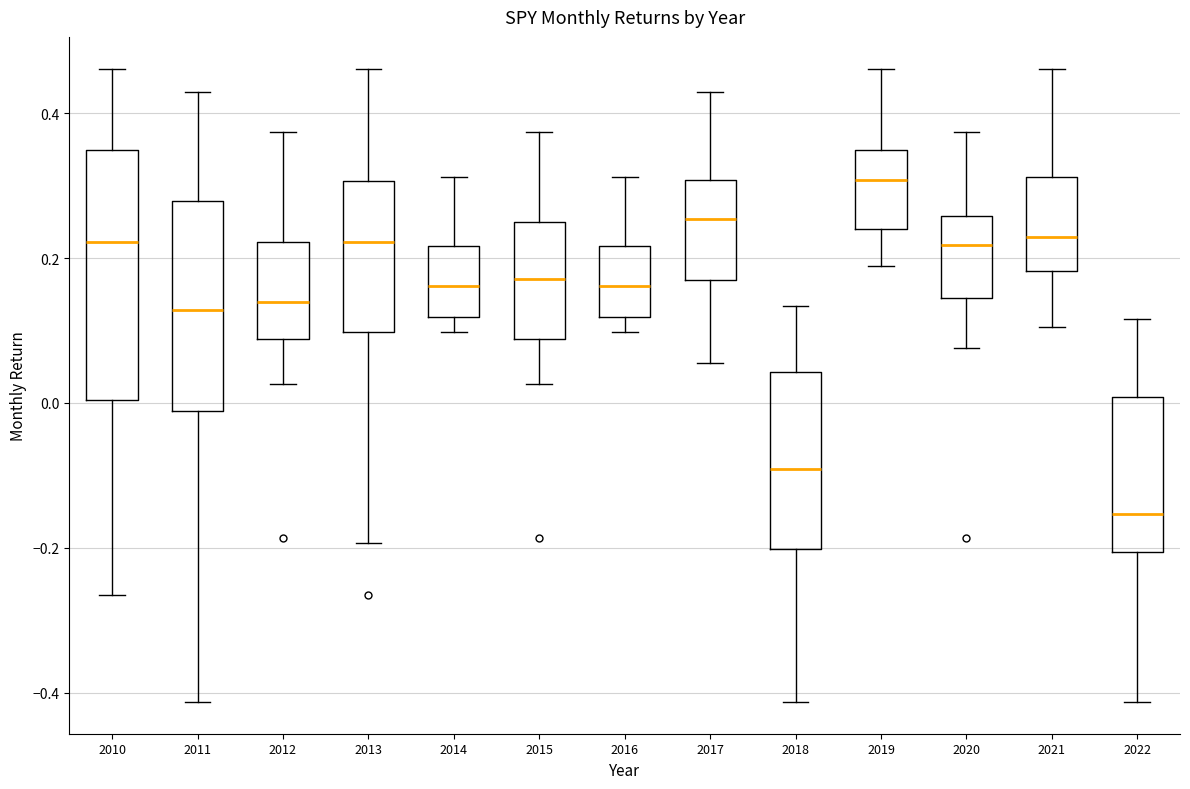

Reading left to right, transcribe this box plot: for each box, give where its median line is, the range the box spans, and where its two whiskers end, as read against the y-axis. The values are not printed on the chart, so give them approximately, as read against the axis.

2010: median 0.22, box 0.00 to 0.34, whiskers -0.26 to 0.46
2011: median 0.12, box -0.02 to 0.28, whiskers -0.42 to 0.42
2012: median 0.14, box 0.08 to 0.22, whiskers 0.02 to 0.38
2013: median 0.22, box 0.10 to 0.30, whiskers -0.20 to 0.46
2014: median 0.16, box 0.12 to 0.22, whiskers 0.10 to 0.32
2015: median 0.18, box 0.08 to 0.24, whiskers 0.02 to 0.38
2016: median 0.16, box 0.12 to 0.22, whiskers 0.10 to 0.32
2017: median 0.26, box 0.16 to 0.30, whiskers 0.06 to 0.42
2018: median -0.10, box -0.20 to 0.04, whiskers -0.42 to 0.14
2019: median 0.30, box 0.24 to 0.34, whiskers 0.18 to 0.46
2020: median 0.22, box 0.14 to 0.26, whiskers 0.08 to 0.38
2021: median 0.22, box 0.18 to 0.32, whiskers 0.10 to 0.46
2022: median -0.16, box -0.20 to 0.00, whiskers -0.42 to 0.12